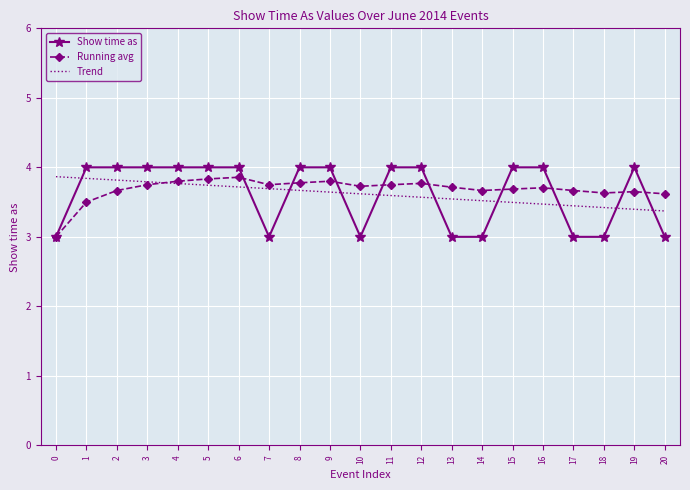

What is the total value across all series at 14?

10.2